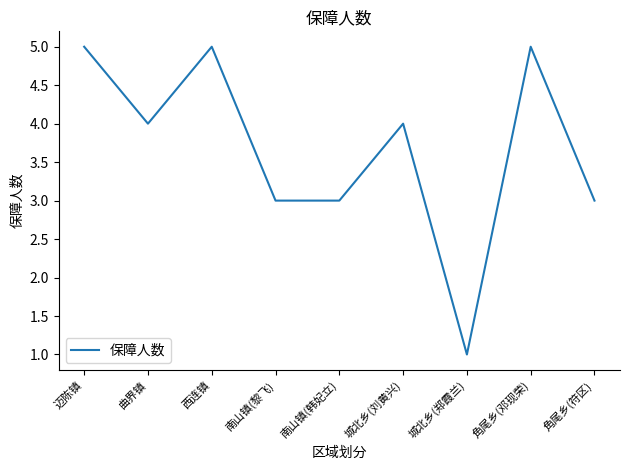

What is the approximate value at 曲界镇?

4